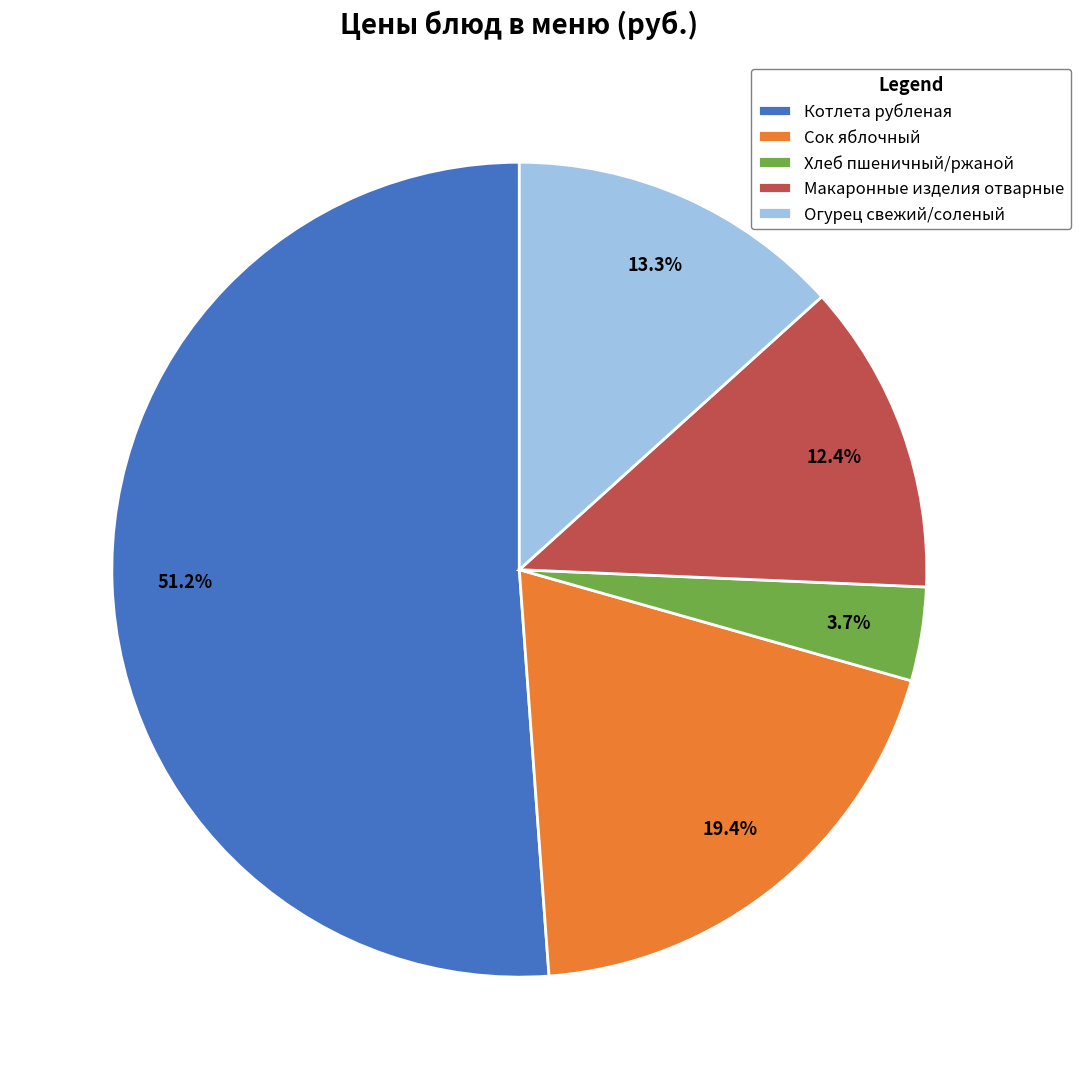

Which slice is the largest?

Котлета рубленая